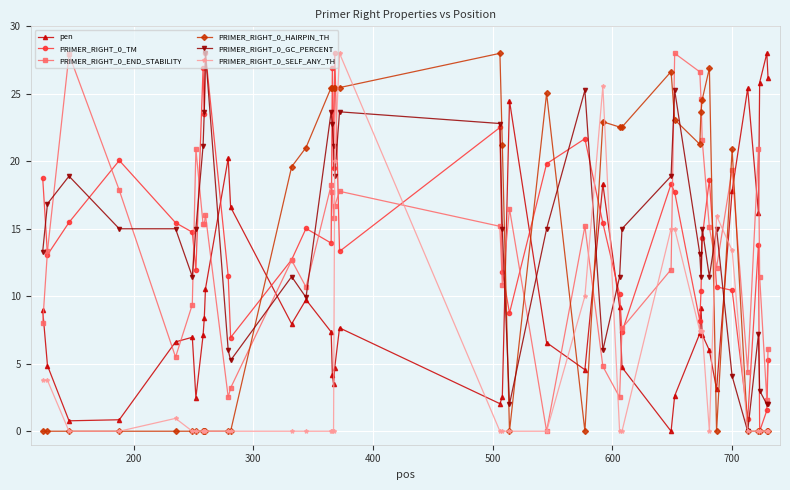

What is the value of the pen point at the 19th from the left?

7.7